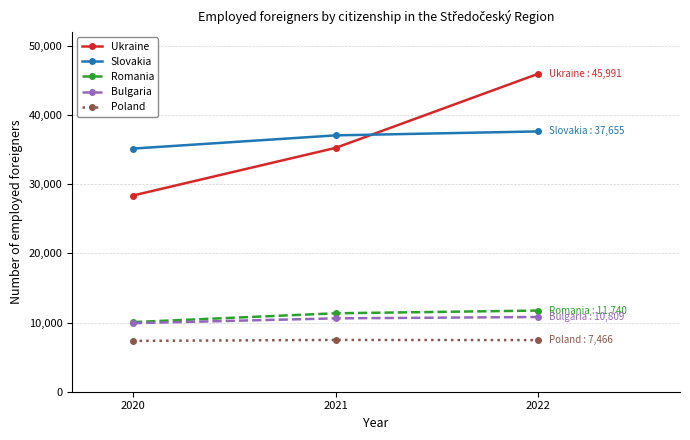

Which series has the widest spread of values?

Ukraine